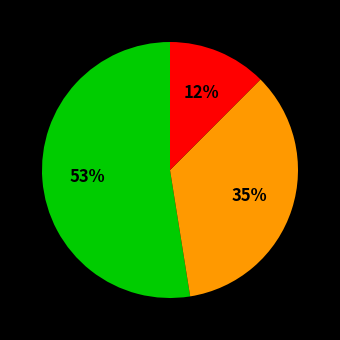

Is there a majority slice in this chart?

Yes